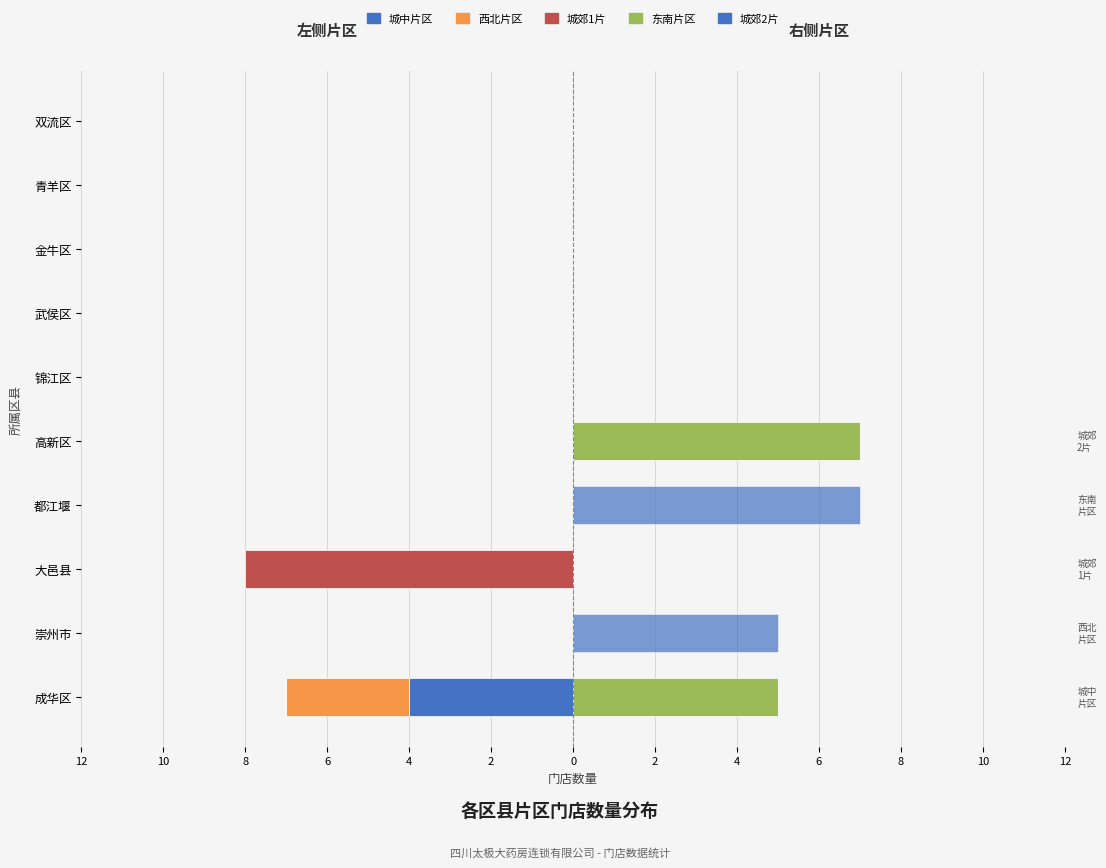

How many values in 东南片区 are above zero?

2